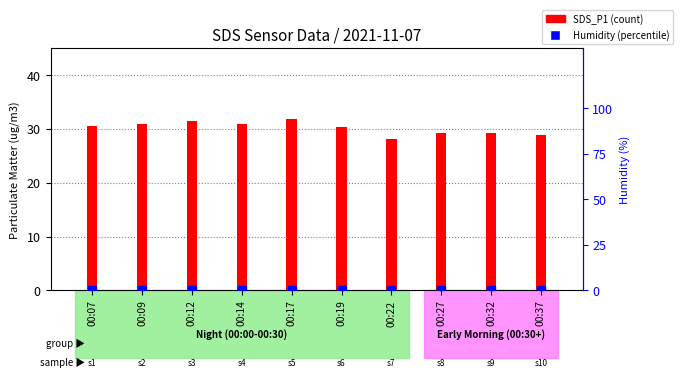

What is the total value across all series at 00:12?

31.4